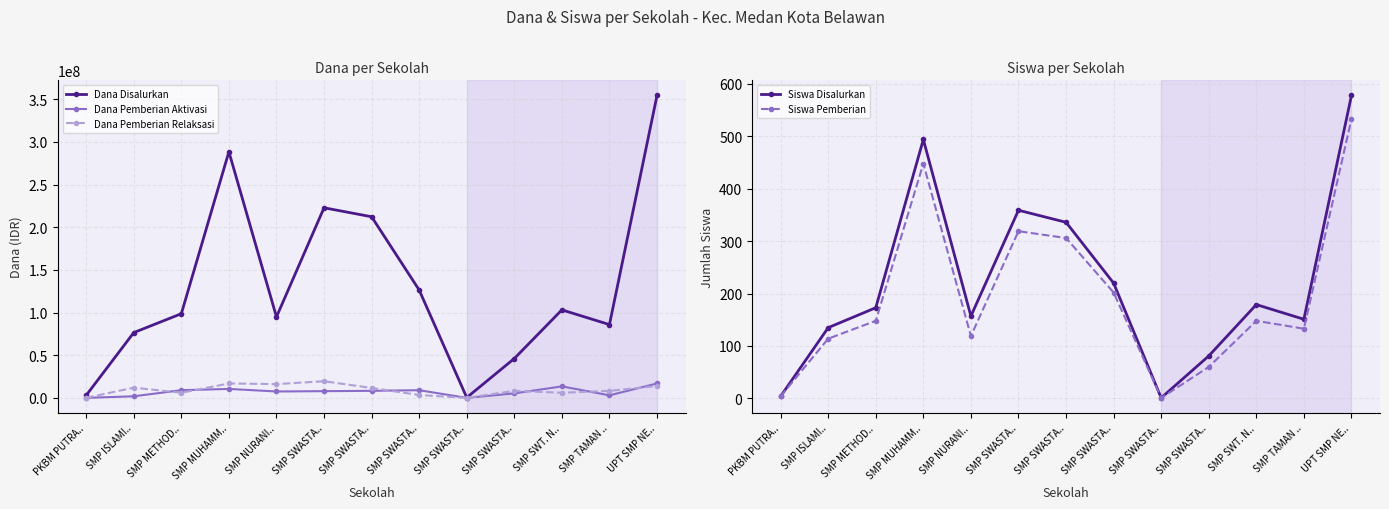

How many interior local peaks does the Dana Pemberian Relaksasi series have?

4